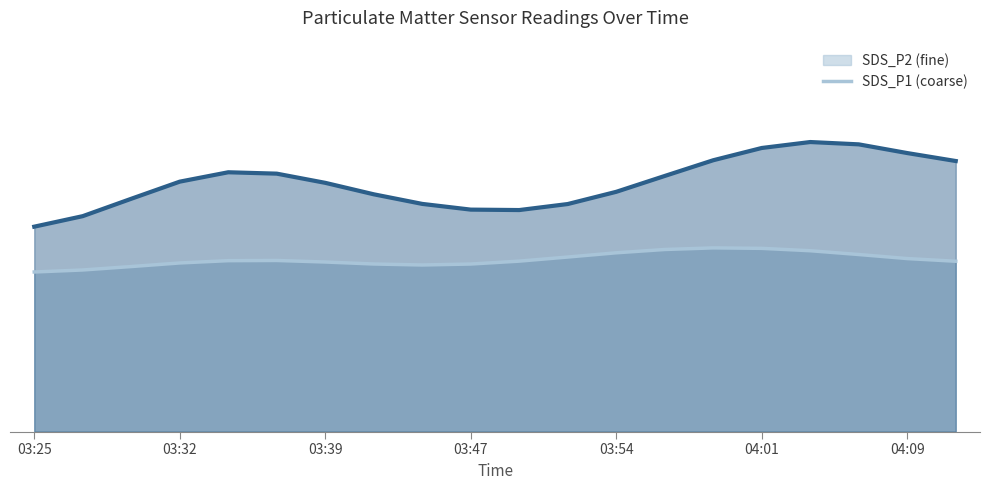

Does the chart have visible grid lines?

No